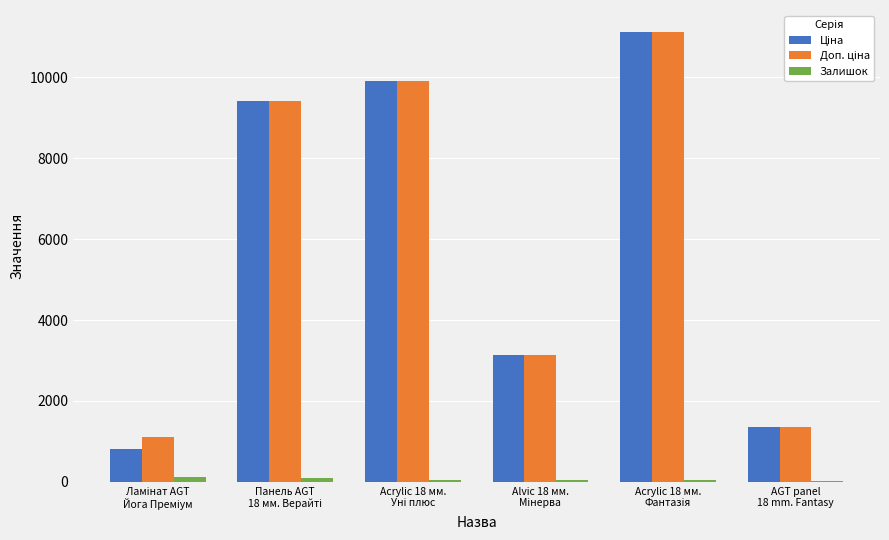

How many series are shown in this chart?

3